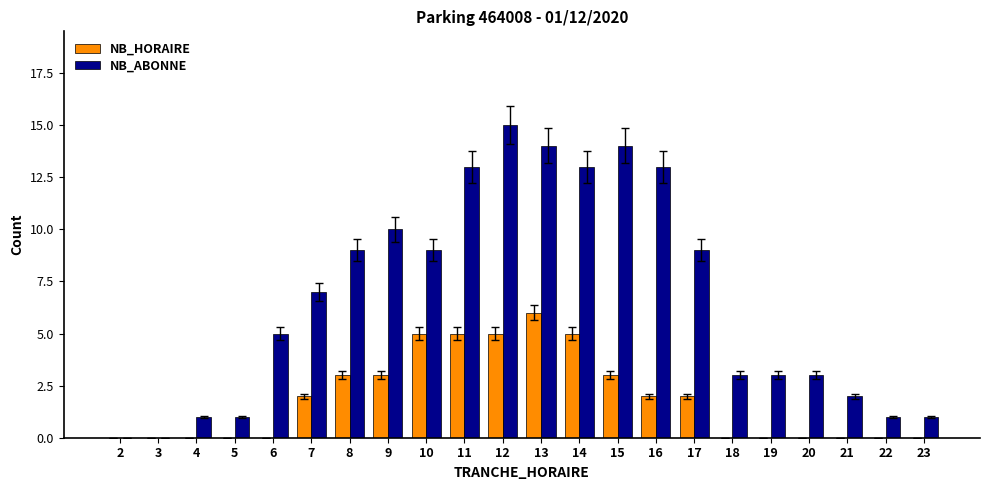

Which series has the largest total across all categories?

NB_ABONNE